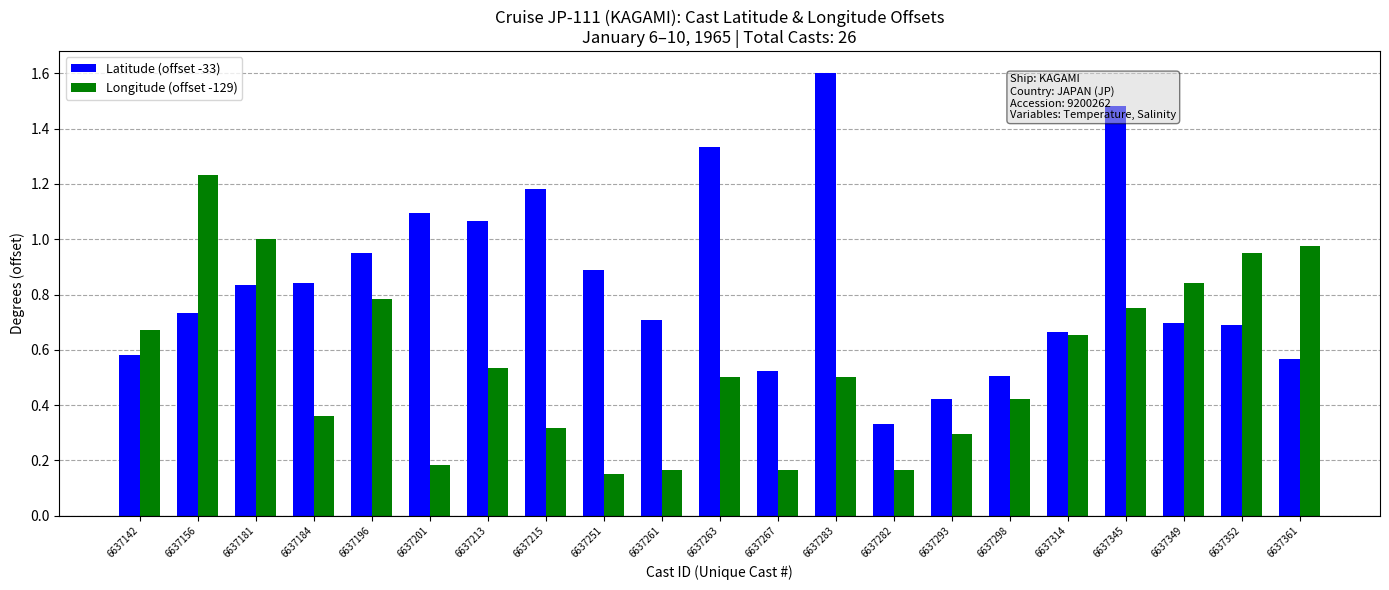

What is the sum of all Longitude (offset -129) values?

11.6